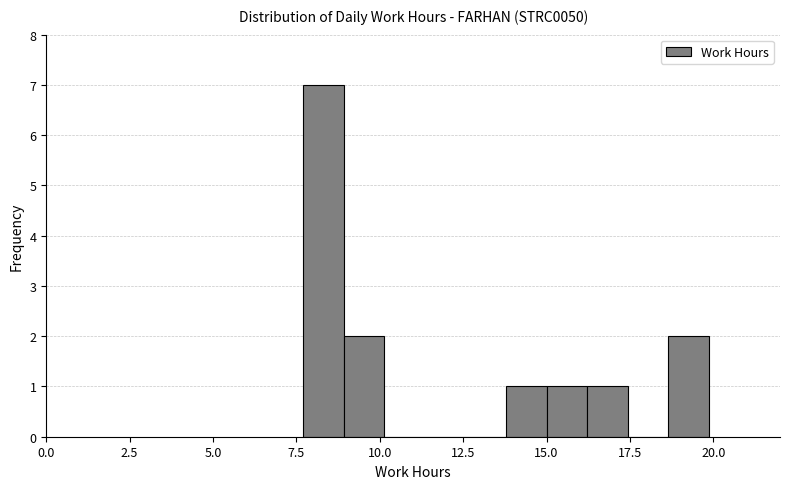

Read against the x-axis, roughly where is the centre of the tallest bar?

8.5